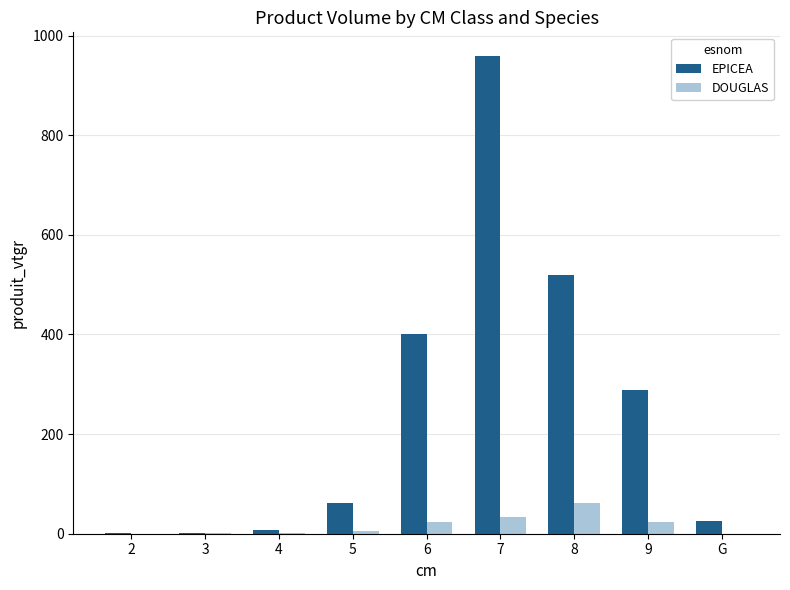

What is the sum of all DOUGLAS values?

151.2